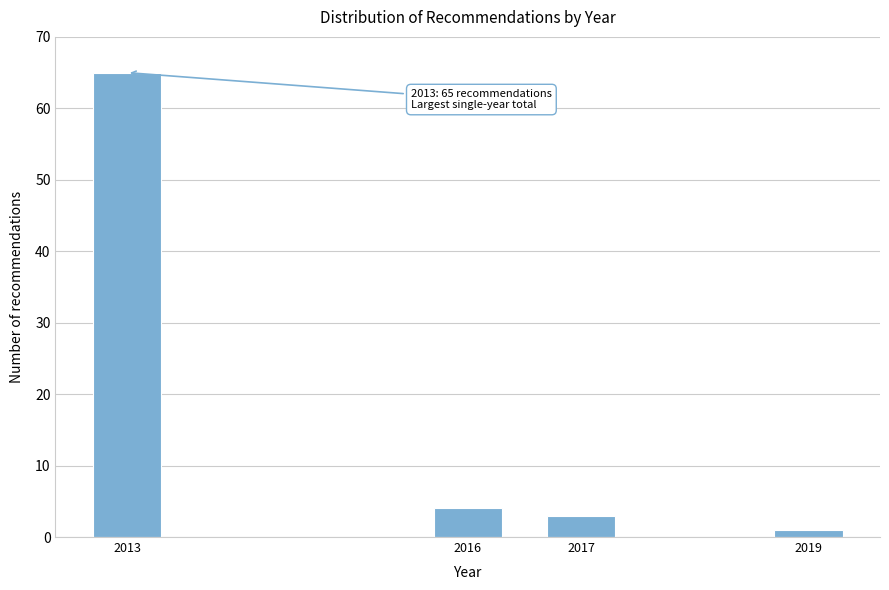

Reading left to right, extract all data points from this chart.

65	4	3	1